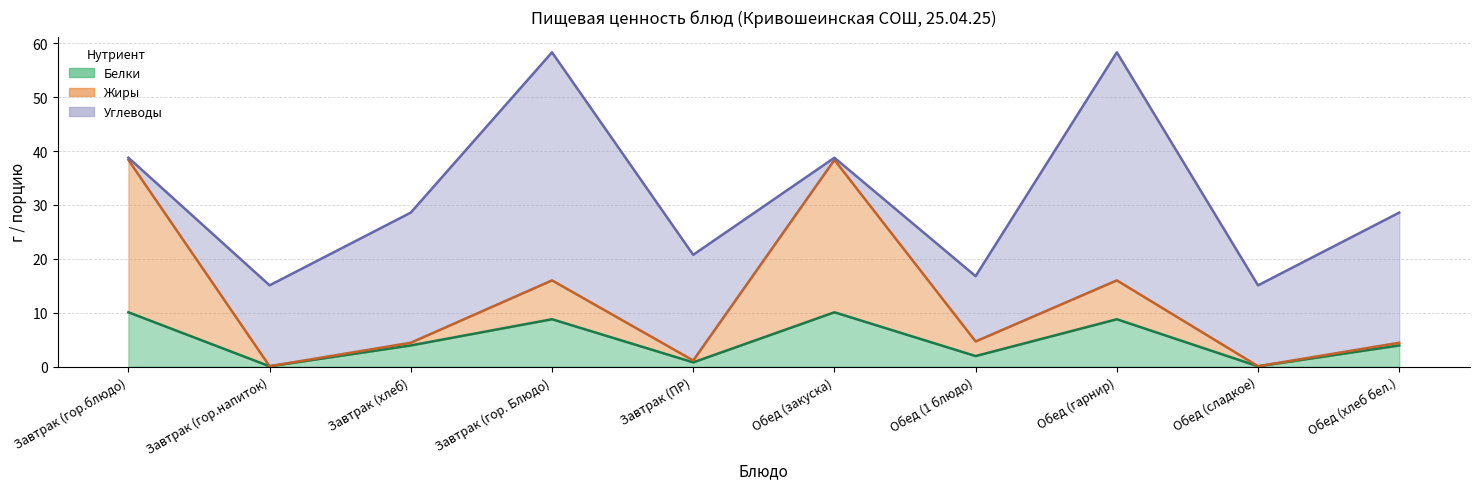

At which label is Белки closest to 5?

Завтрак (хлеб)